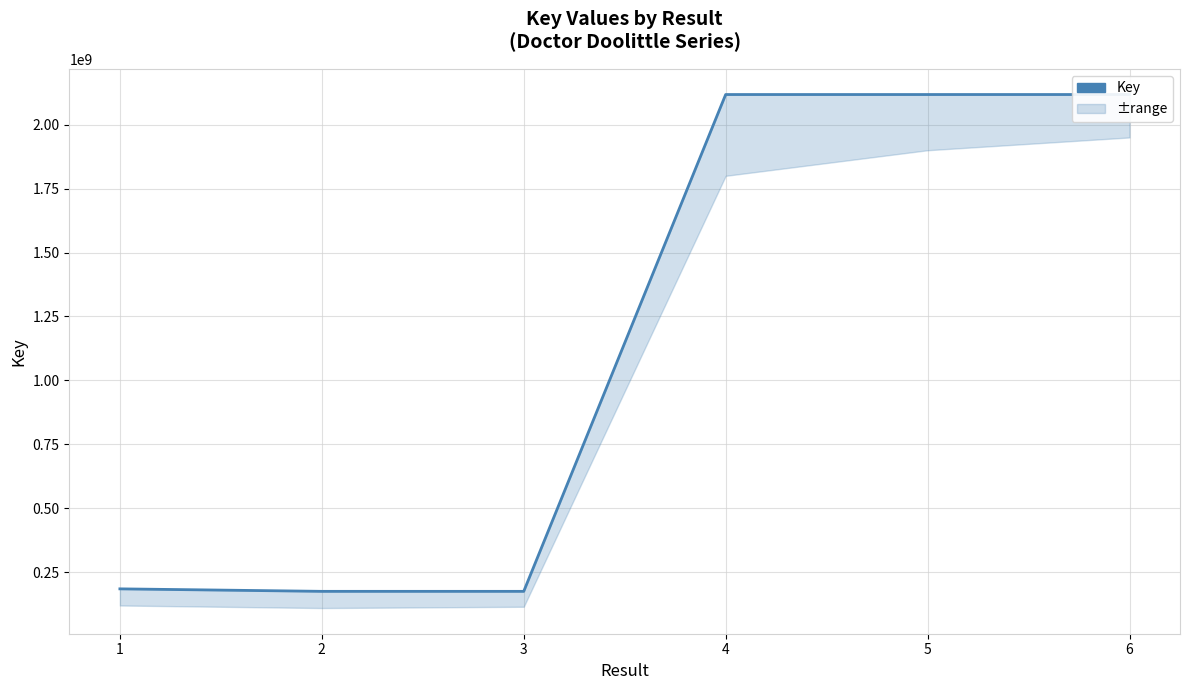

Rank the categories by value from lowest to highest.

2, 3, 1, 4, 5, 6